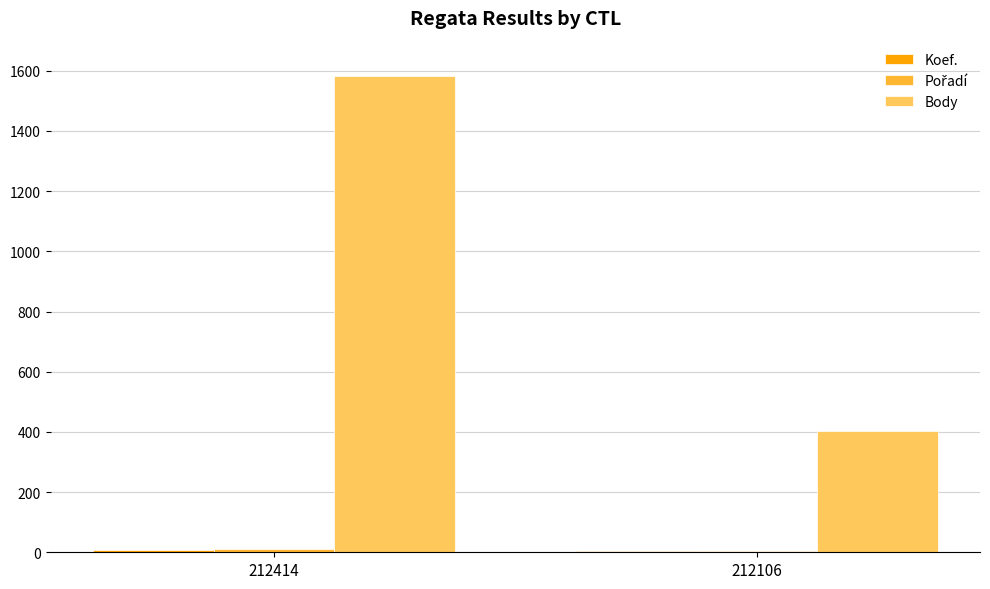

Which series changed the most between 212414 and 212106?

Body